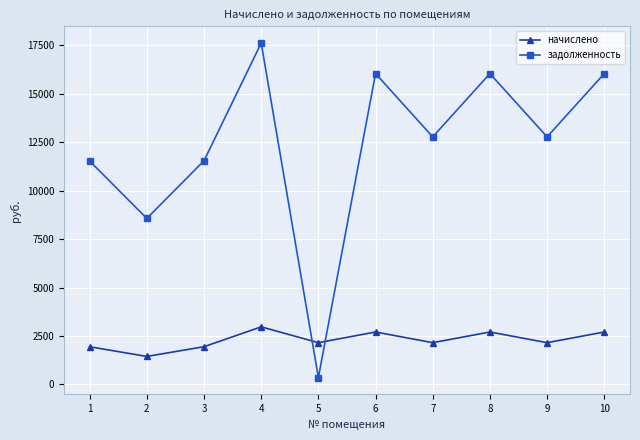

Is this an area chart (filled region under the line)?

No